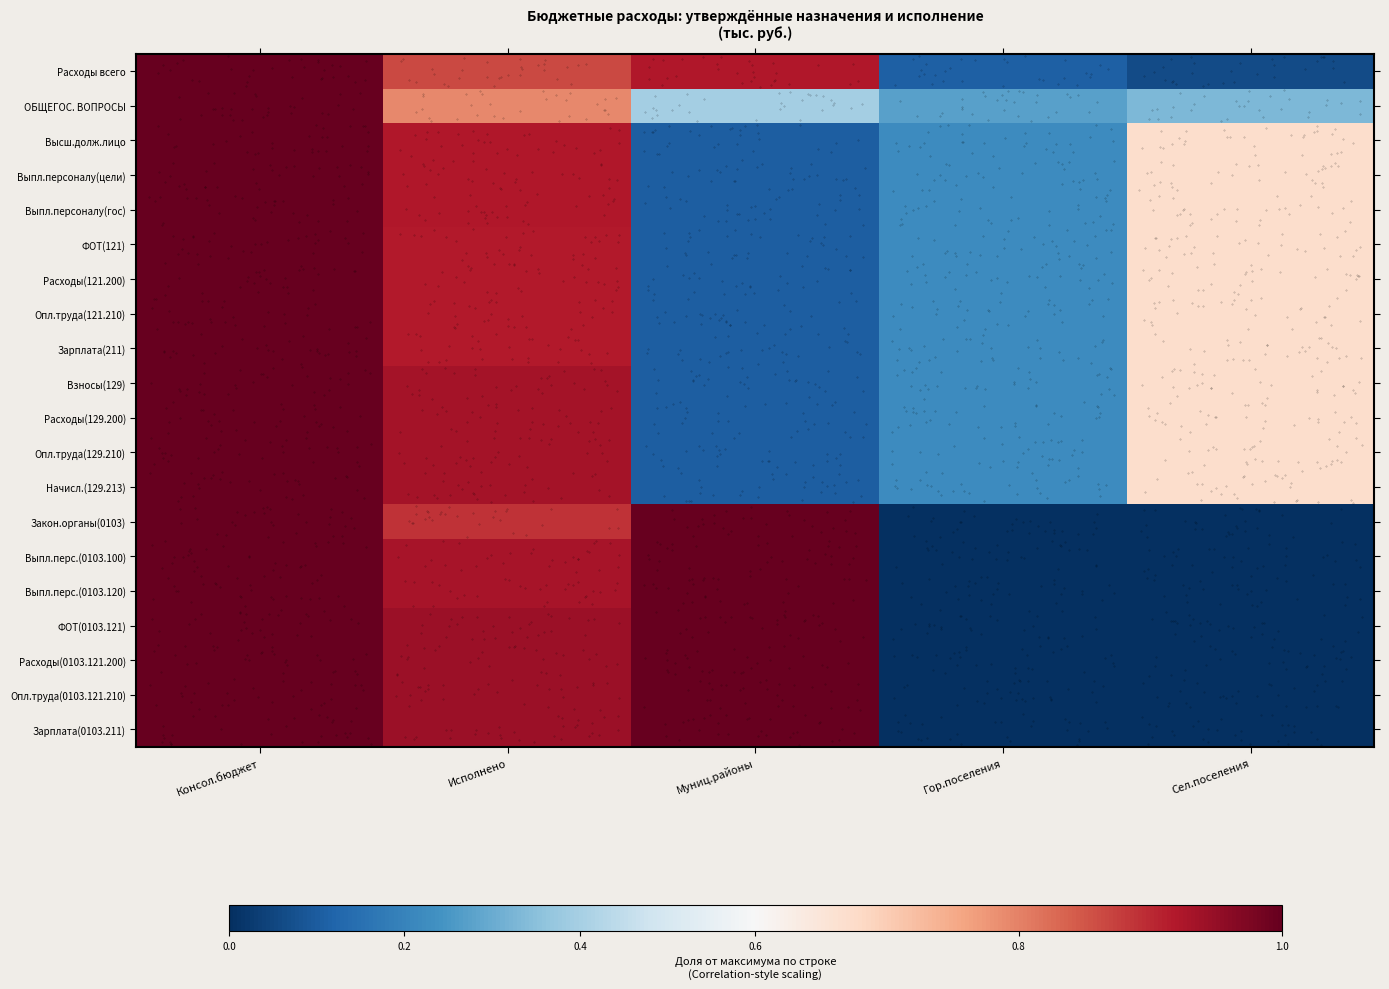

Is it true that Опл.труда(0103.121.210) equals 0.0 at Сел.поселения?

True